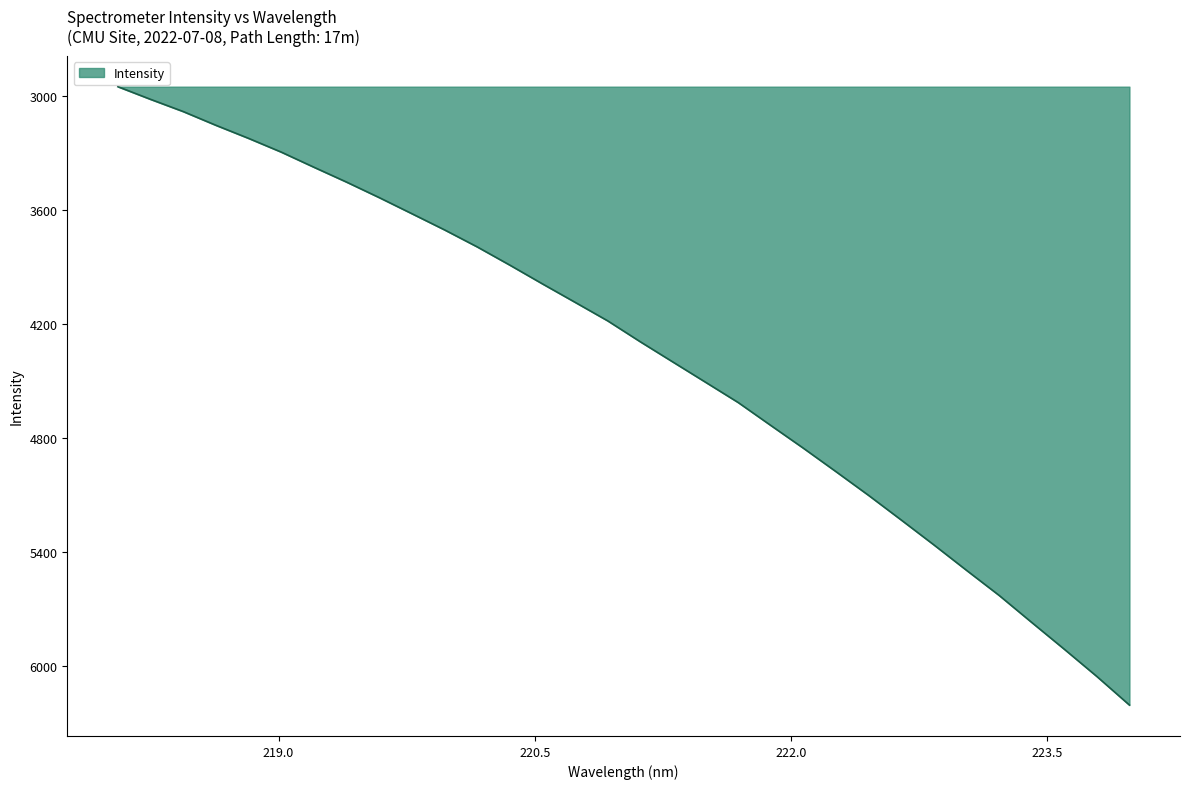

What is the smallest value displayed?

2948.6